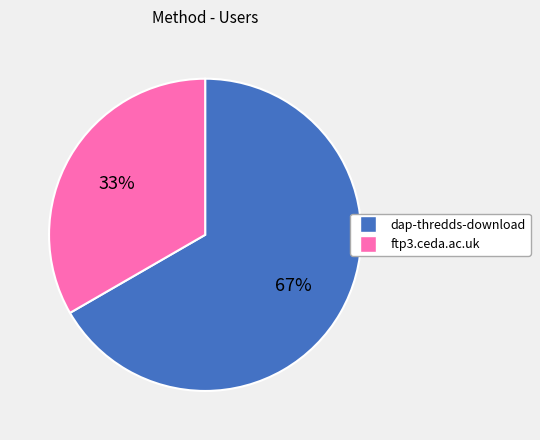

Between ftp3.ceda.ac.uk and dap-thredds-download, which is larger?

dap-thredds-download